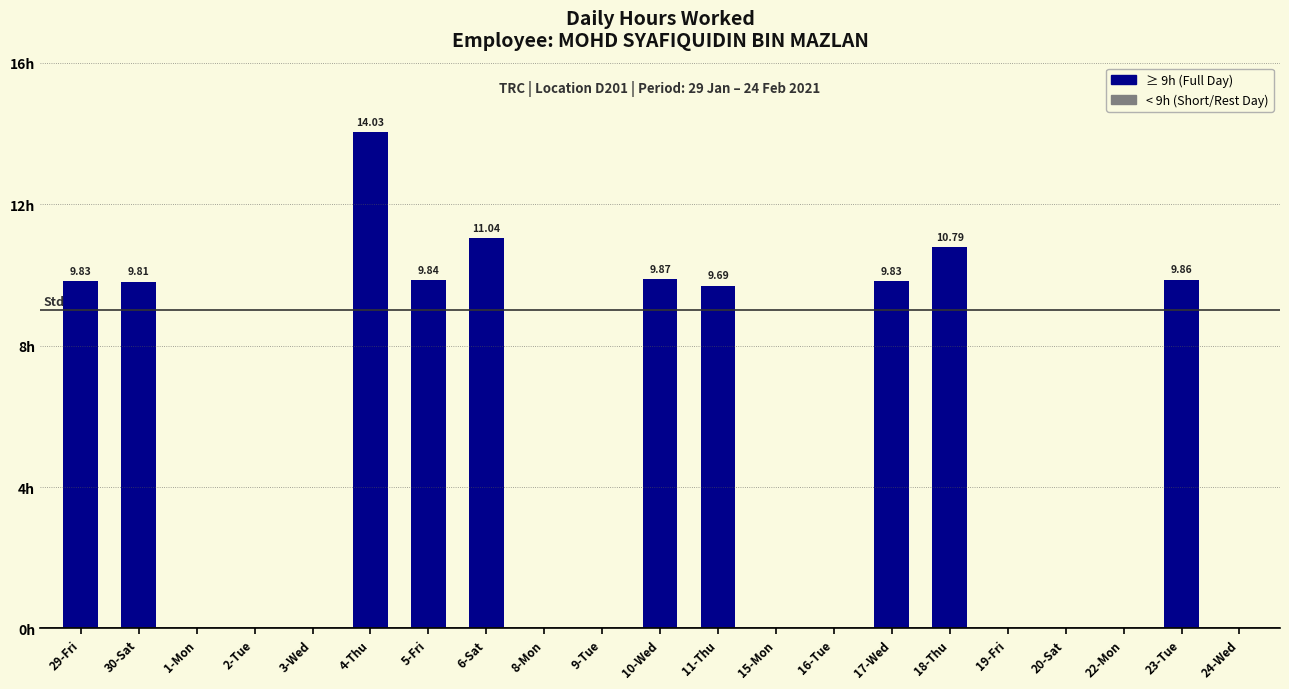

Reading left to right, extract all data points from this chart.

29-Fri=9.8	30-Sat=9.8	1-Mon=0.0	2-Tue=0.0	3-Wed=0.0	4-Thu=14.0	5-Fri=9.8	6-Sat=11.0	8-Mon=0.0	9-Tue=0.0	10-Wed=9.9	11-Thu=9.7	15-Mon=0.0	16-Tue=0.0	17-Wed=9.8	18-Thu=10.8	19-Fri=0.0	20-Sat=0.0	22-Mon=0.0	23-Tue=9.9	24-Wed=0.0